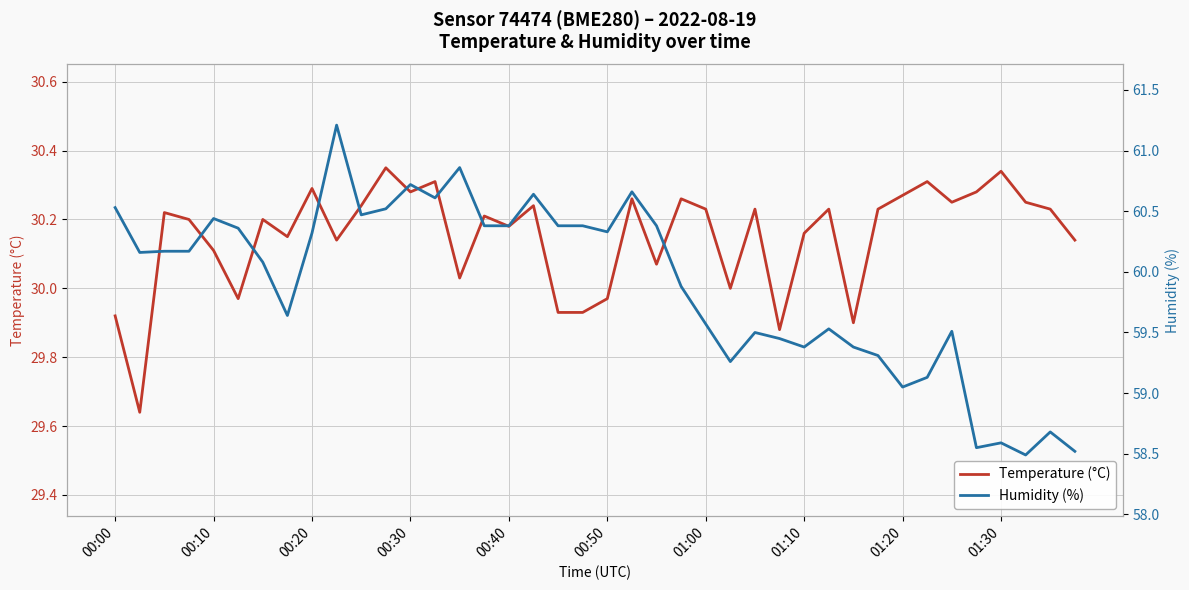

Reading left to right, what are all the values shown in this chart?

Temperature (°C): 29.9	29.6	30.2	30.2	30.1	30.0	30.2	30.1	30.3	30.1	30.2	30.4	30.3	30.3	30.0	30.2	30.2	30.2	29.9	29.9	30.0	30.3	30.1	30.3	30.2	30.0	30.2	29.9	30.2	30.2	29.9	30.2	30.3	30.3	30.2	30.3	30.3	30.2	30.2	30.1
Humidity (%): 60.5	60.2	60.2	60.2	60.4	60.4	60.1	59.6	60.3	61.2	60.5	60.5	60.7	60.6	60.9	60.4	60.4	60.6	60.4	60.4	60.3	60.7	60.4	59.9	59.6	59.3	59.5	59.5	59.4	59.5	59.4	59.3	59.0	59.1	59.5	58.5	58.6	58.5	58.7	58.5